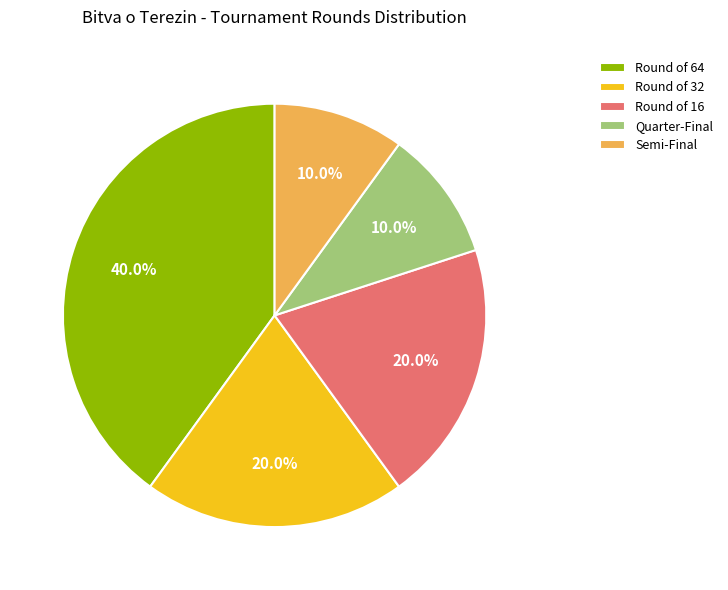

Which category has the biggest portion of the pie?

Round of 64